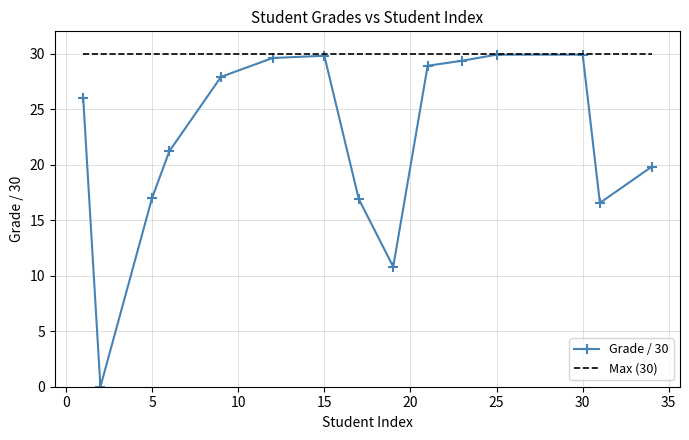

Between 30 and 9, which is larger?

30